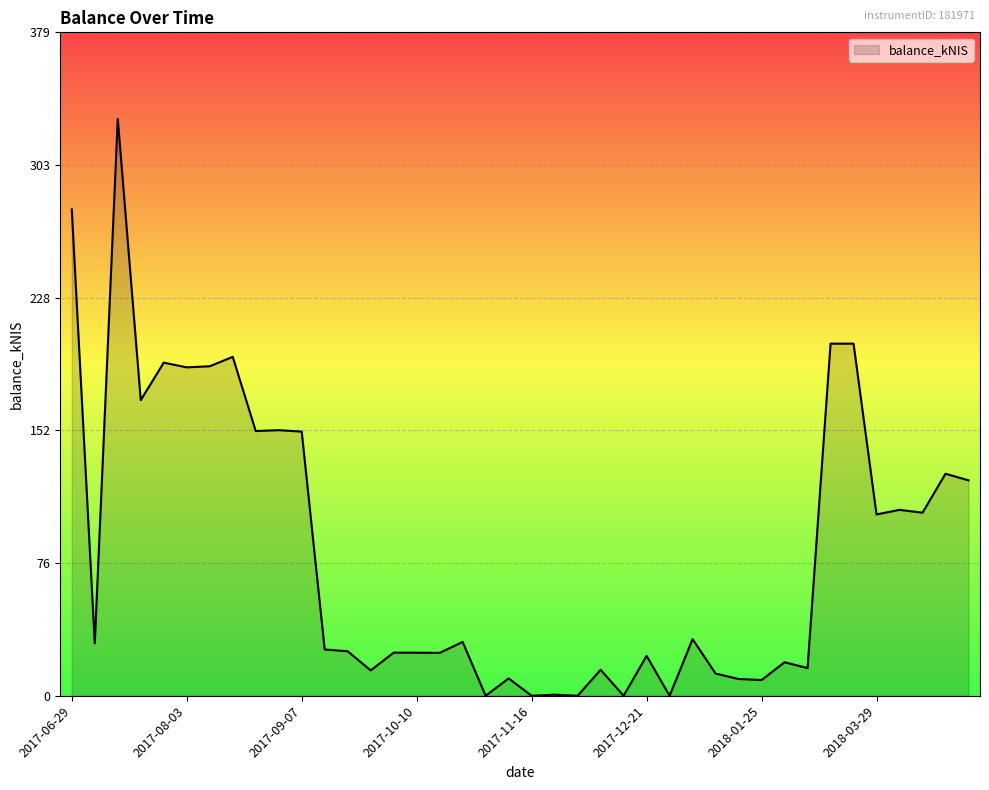

What is the maximum value shown in the chart?

329.7